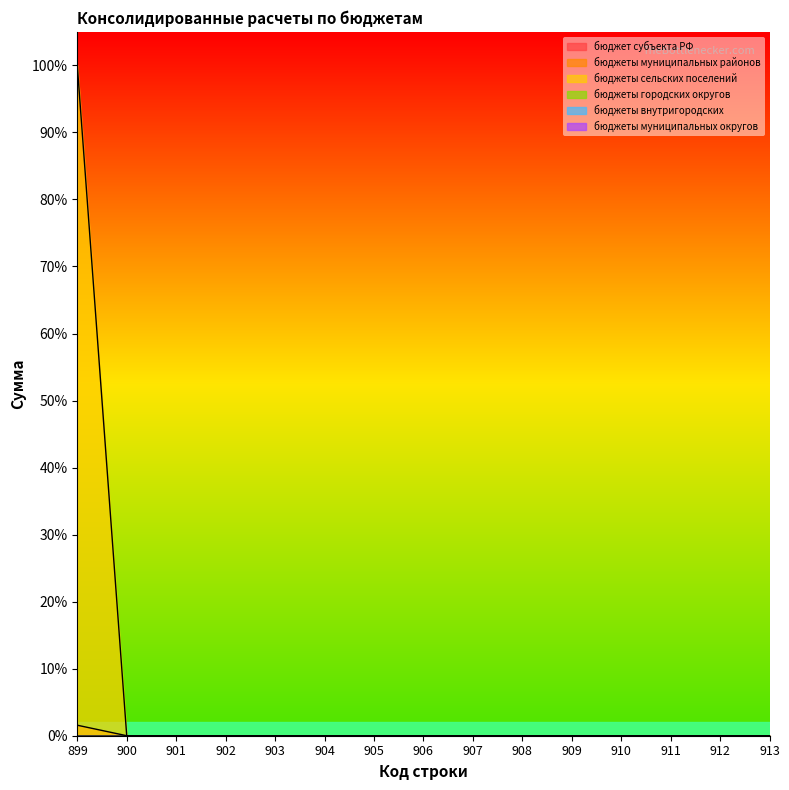

Is the value of бюджеты городских округов at 901 greater than the value of бюджеты внутригородских at 903?

No